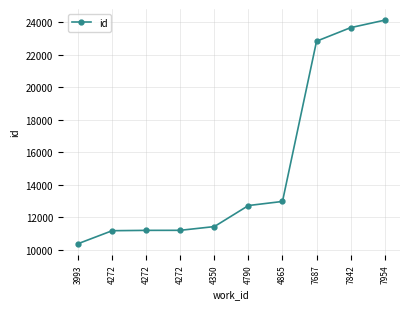

The chart shows a value of 24122 at 7954. True or false?

True